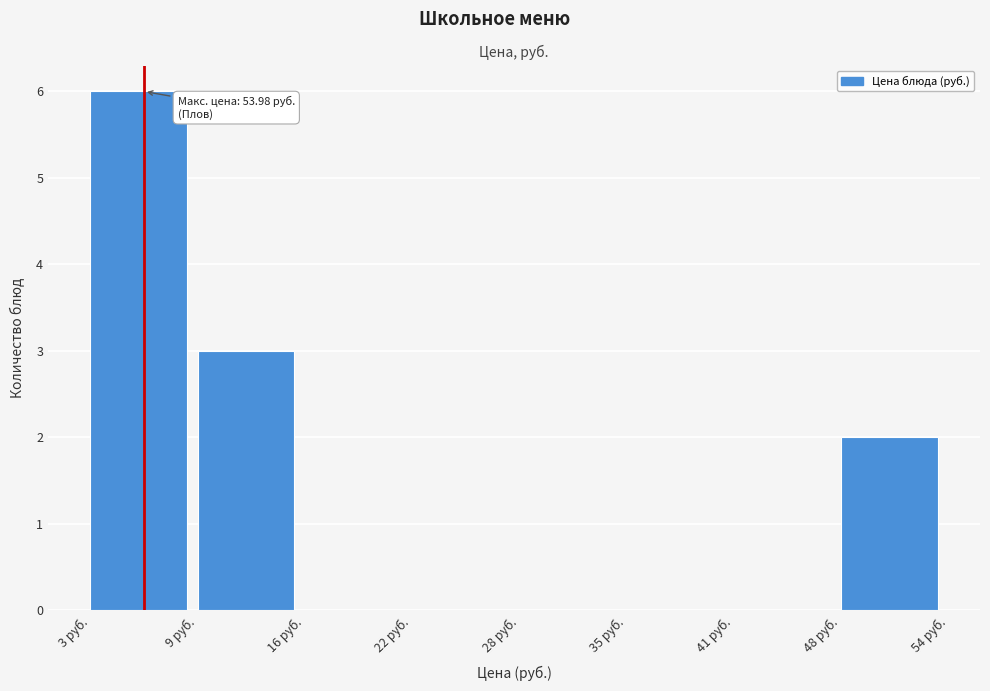

Over which range of the x-axis is the bar tallest?

3 to 9